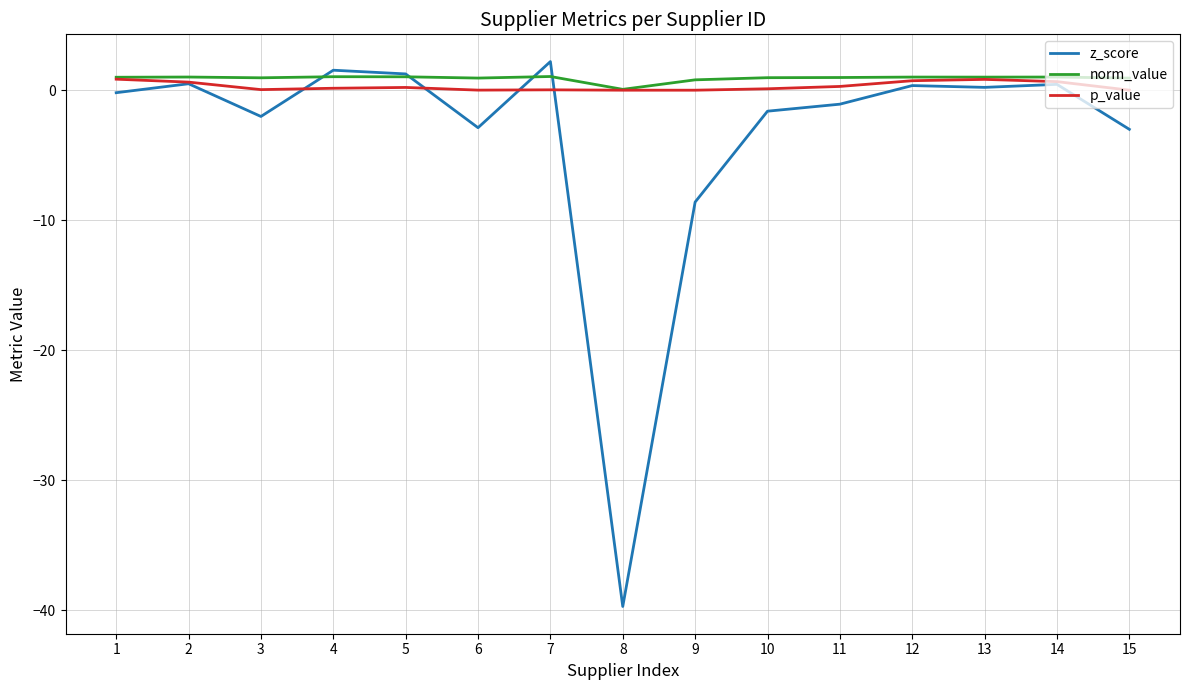

What are all the series names shown in the legend?

z_score, norm_value, p_value